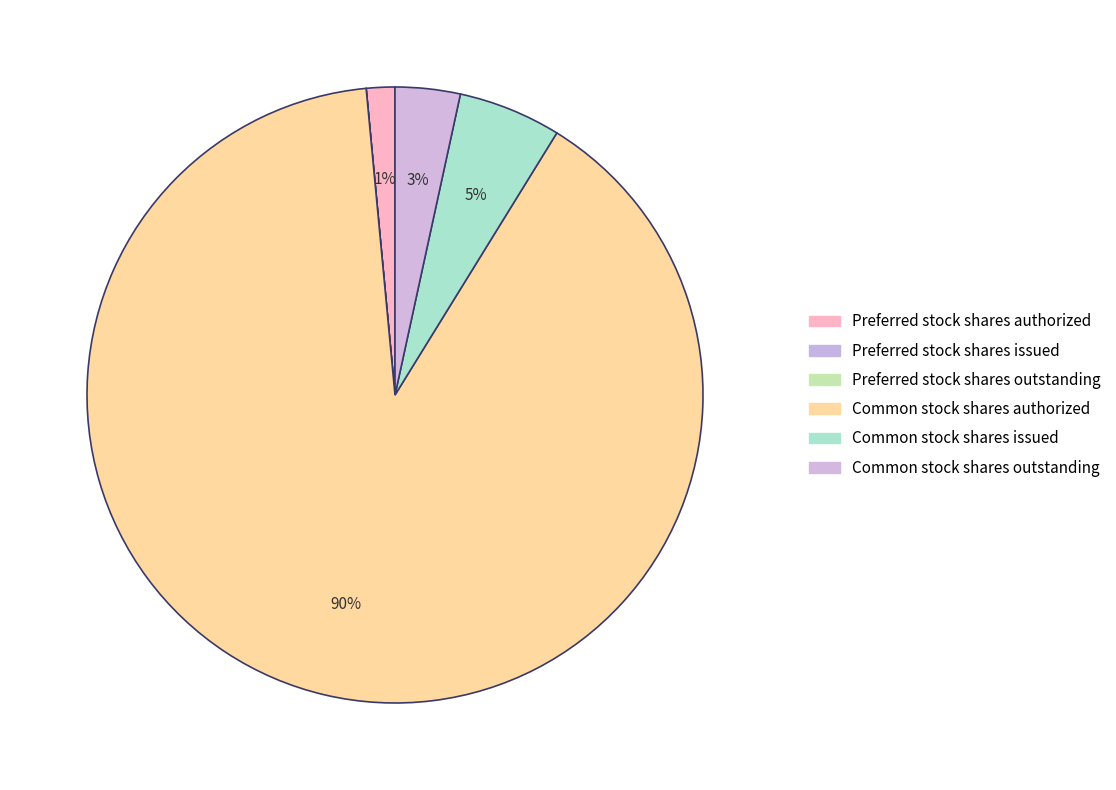

What is the largest slice in the pie chart?

Common stock shares authorized